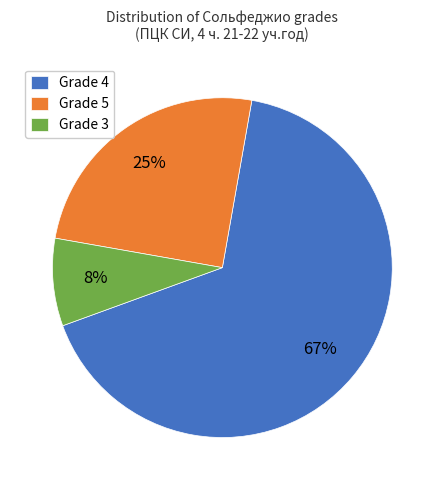

Is it true that Grade 4 is 67% of the pie?

True